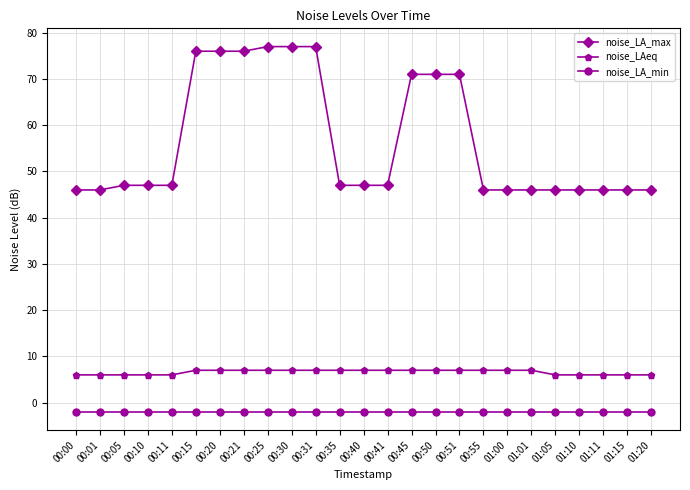

Rank the series at 01:05 from highest to lowest value.

noise_LA_max, noise_LAeq, noise_LA_min